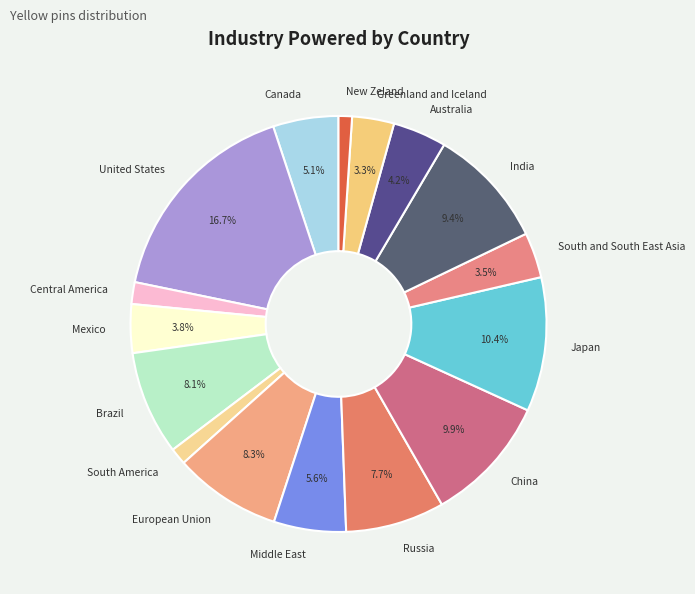

To the nearest percent, what is the difference between the Middle East and Japan slice percentages?

5%